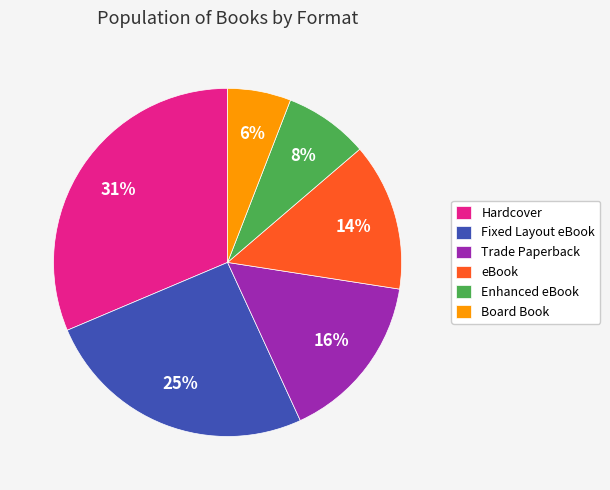

Which has a higher value, Hardcover or eBook?

Hardcover